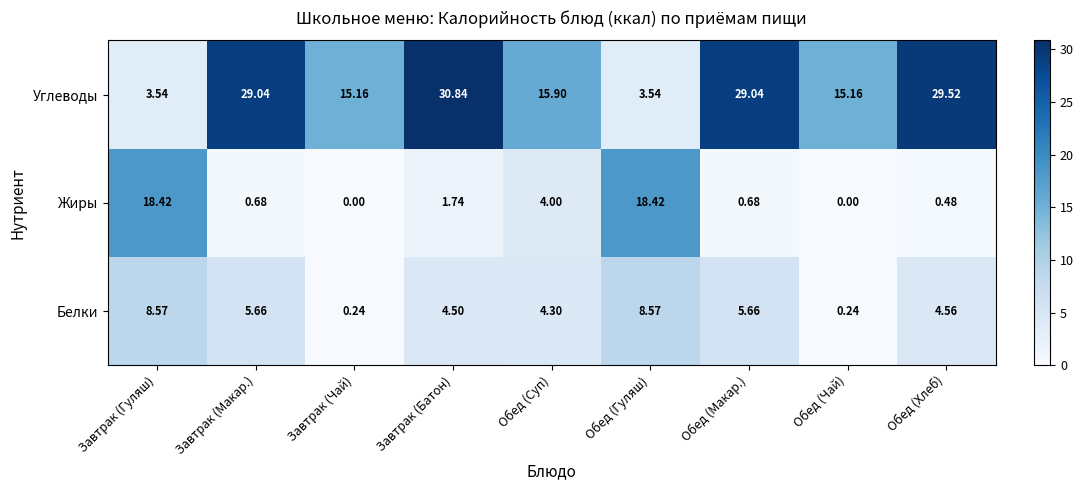

At Обед (Суп), list the series in order from largest to smallest.

Углеводы, Белки, Жиры